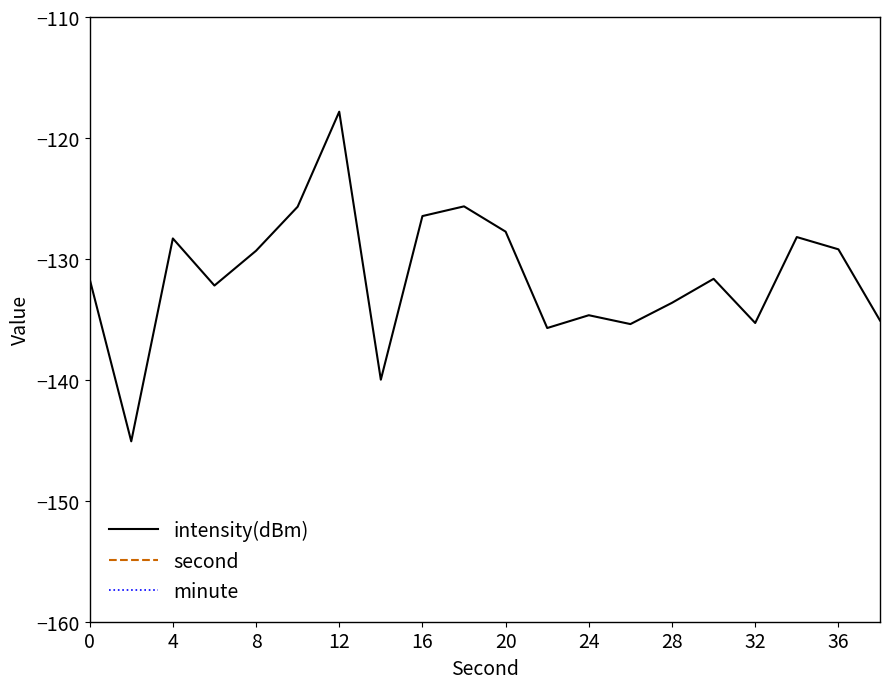

The intensity(dBm) series shows -46.8 at 36. True or false?

False